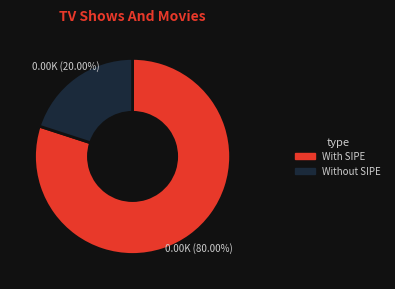

How many segments does this pie chart have?

2